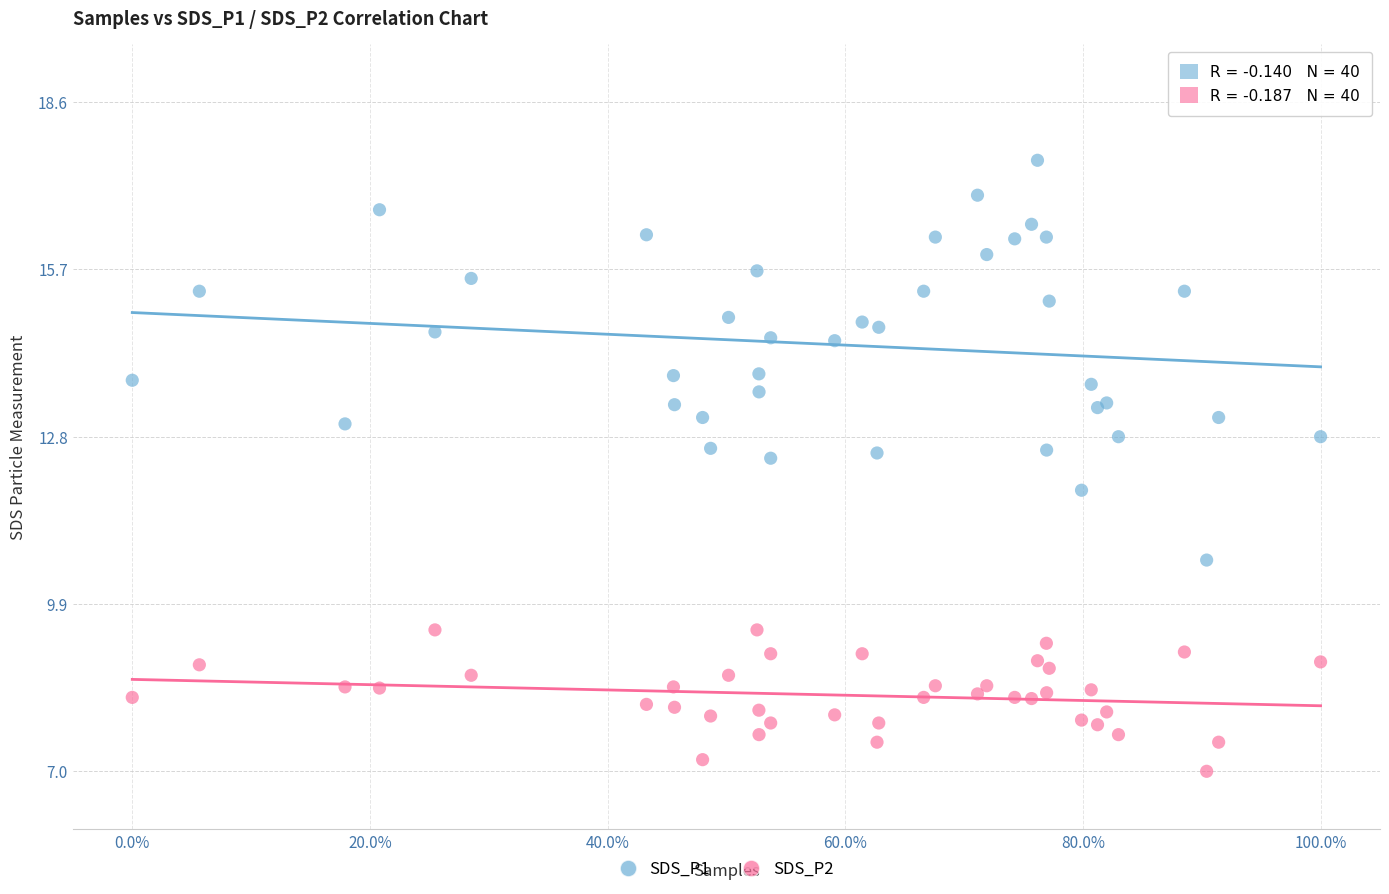

Which series contains the highest Y value?

SDS_P1